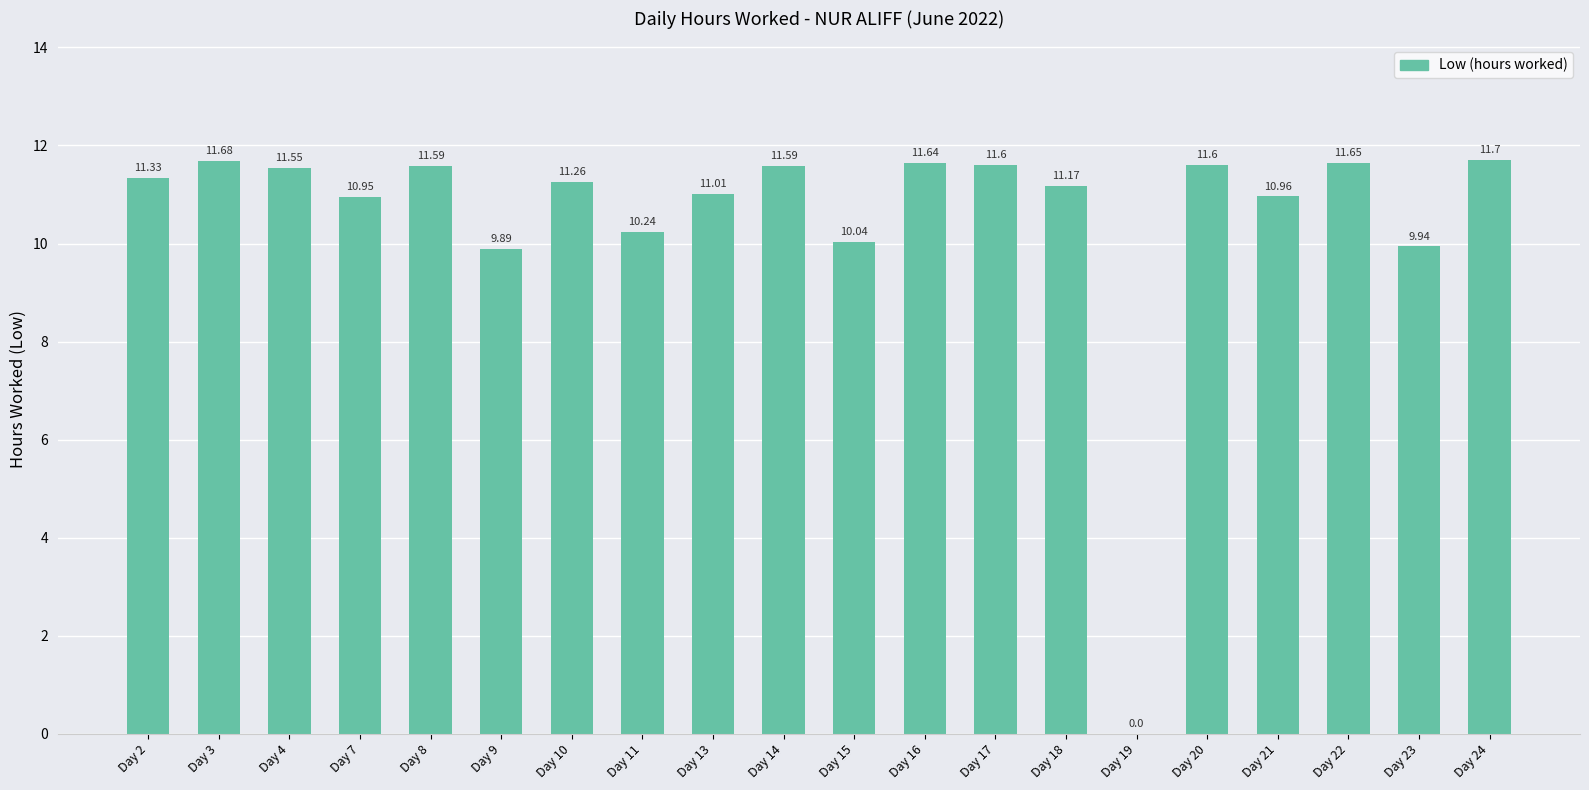

How many series are shown in this chart?

1